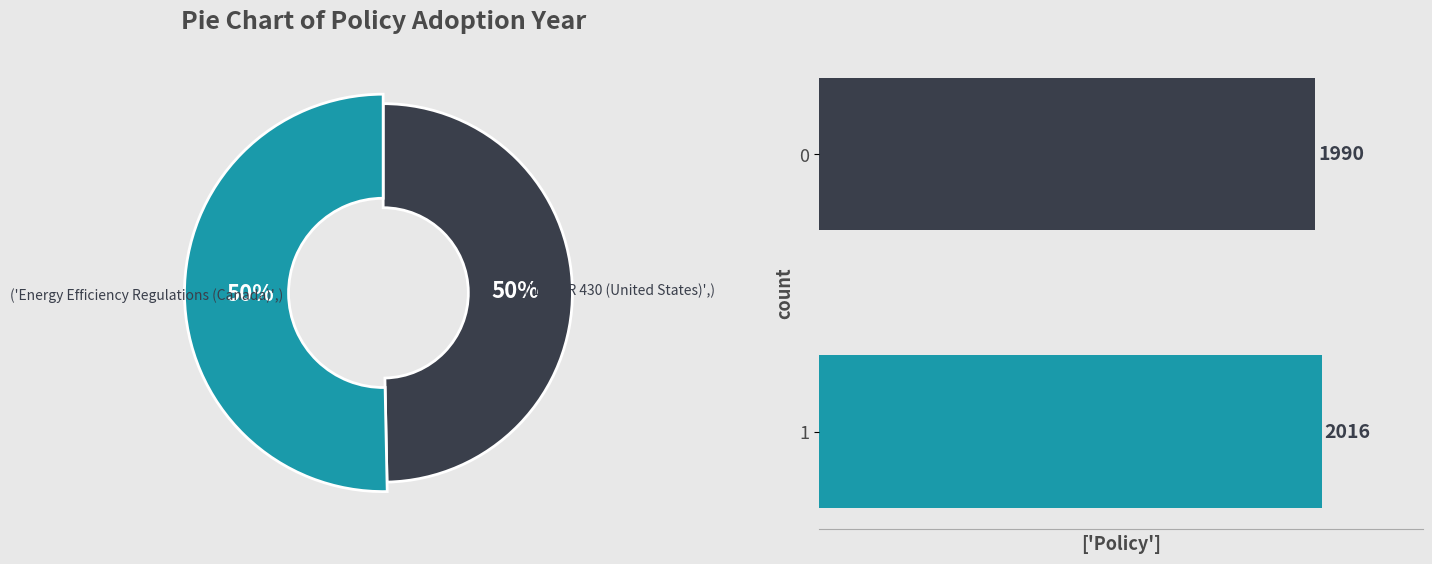

To the nearest percent, what portion does 0 represent?

50%